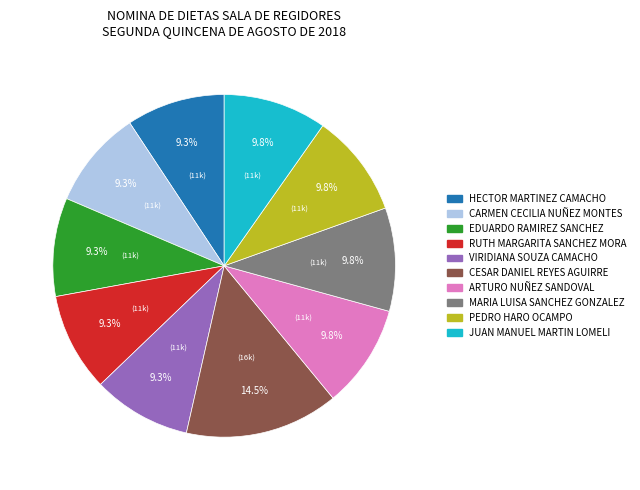

Approximately how many times larger is the value at ARTURO NUÑEZ SANDOVAL compared to JUAN MANUEL MARTIN LOMELI?

1.0